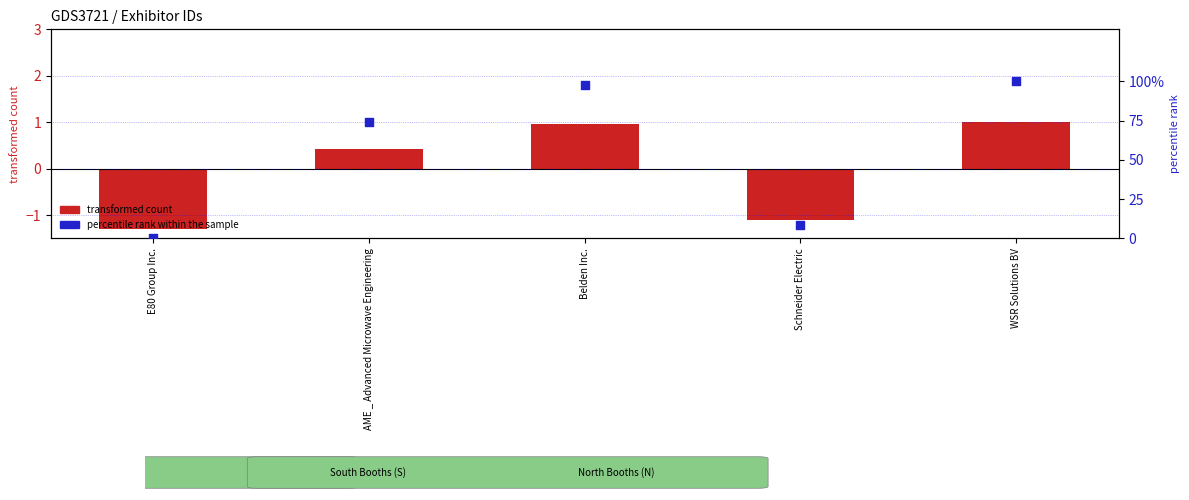

What is the change in value from E80 Group Inc. to Schneider Electric?

+8.4